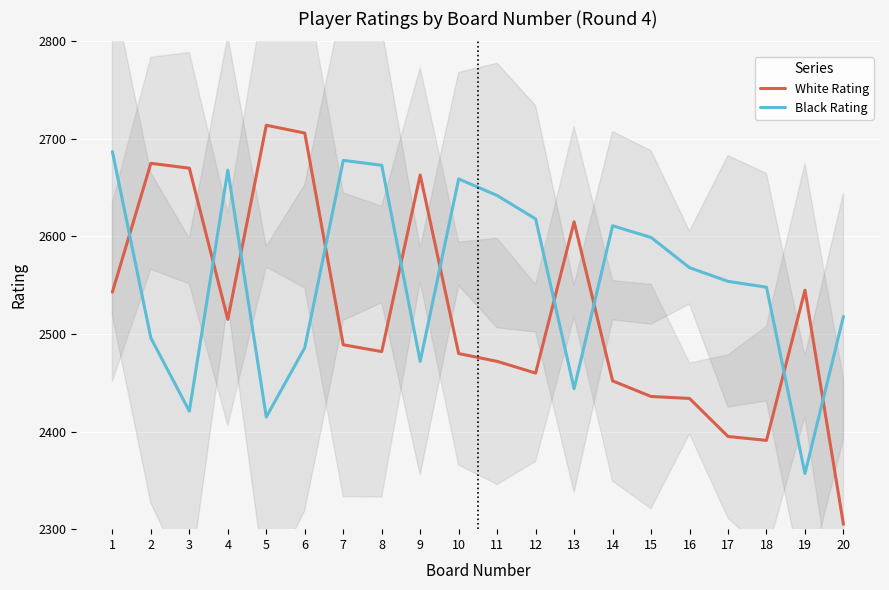

Which category has the highest value in the White Rating series?

5